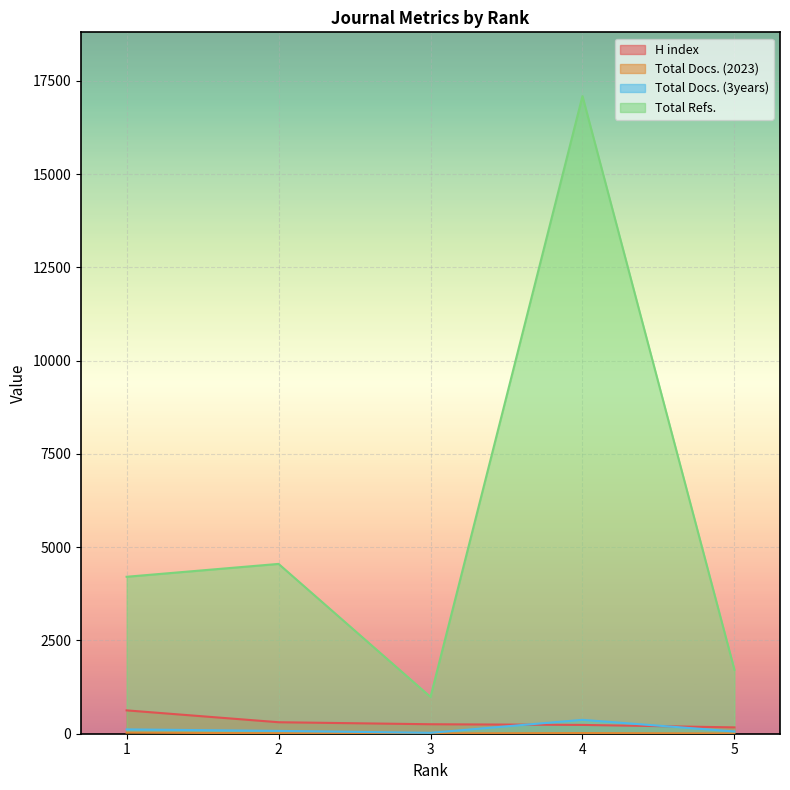

What is the sum of all Total Docs. (2023) values?

73